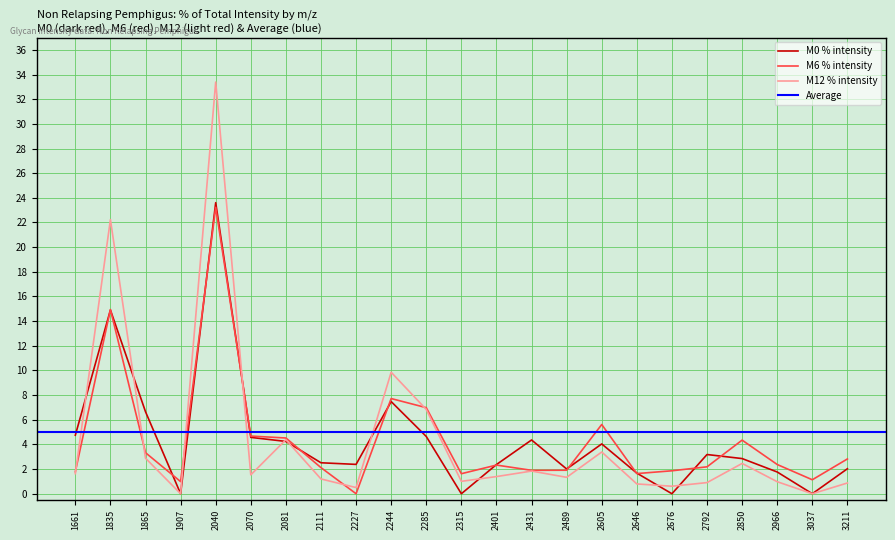

How many values in the M6 % intensity series exceed 2?

14